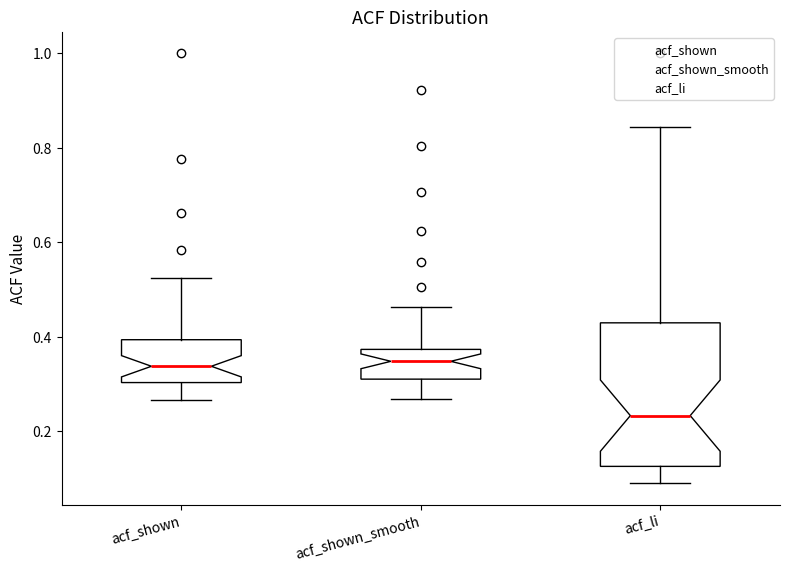

Which box is the tallest, from its lower edge to its upper edge?

acf_li